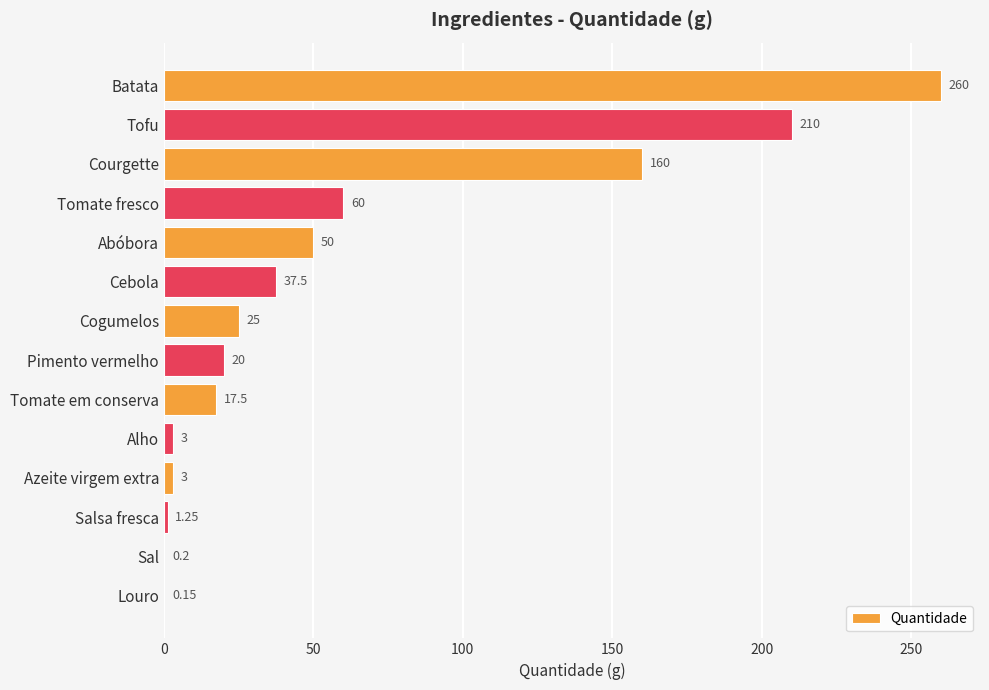

Where is the data nearest to the value 130?

Courgette